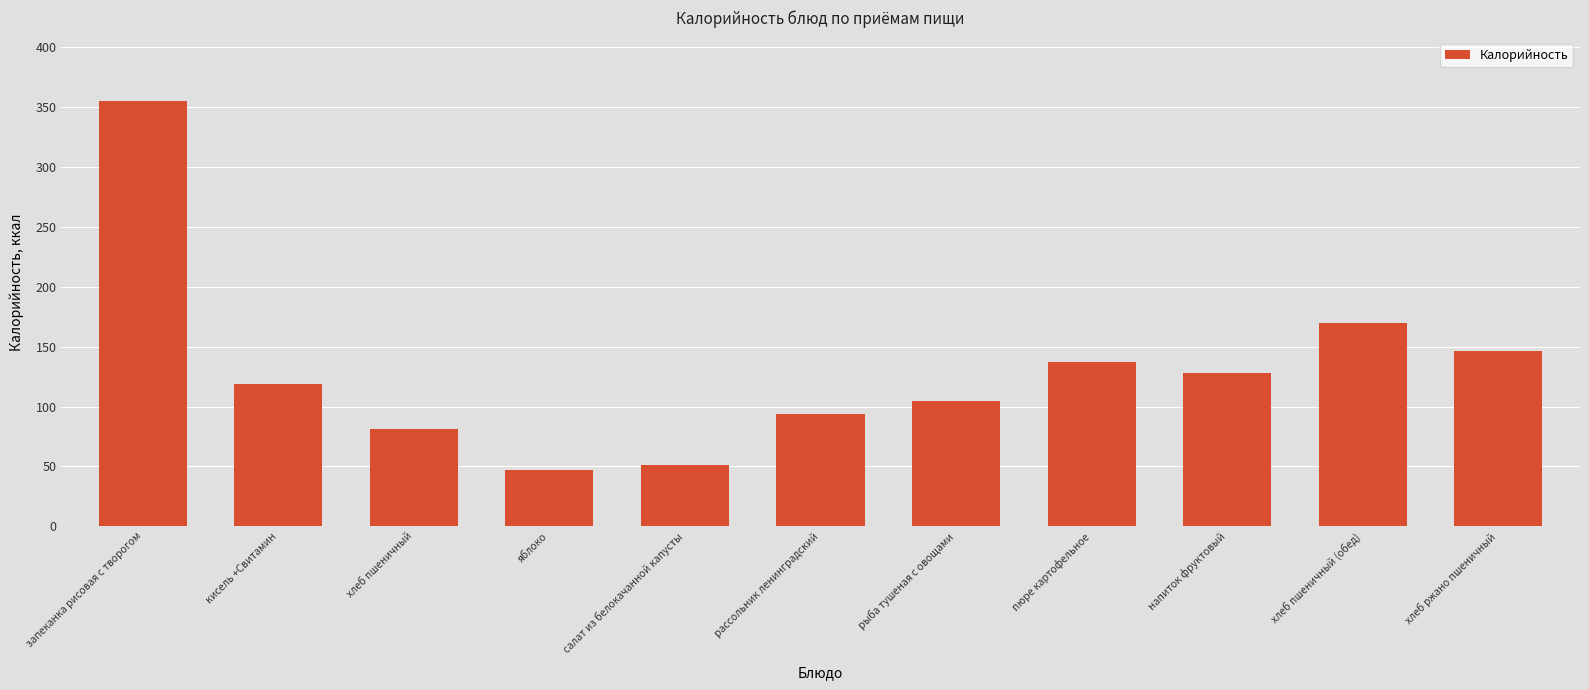

Where is the data nearest to the value 201?

хлеб пшеничный (обед)